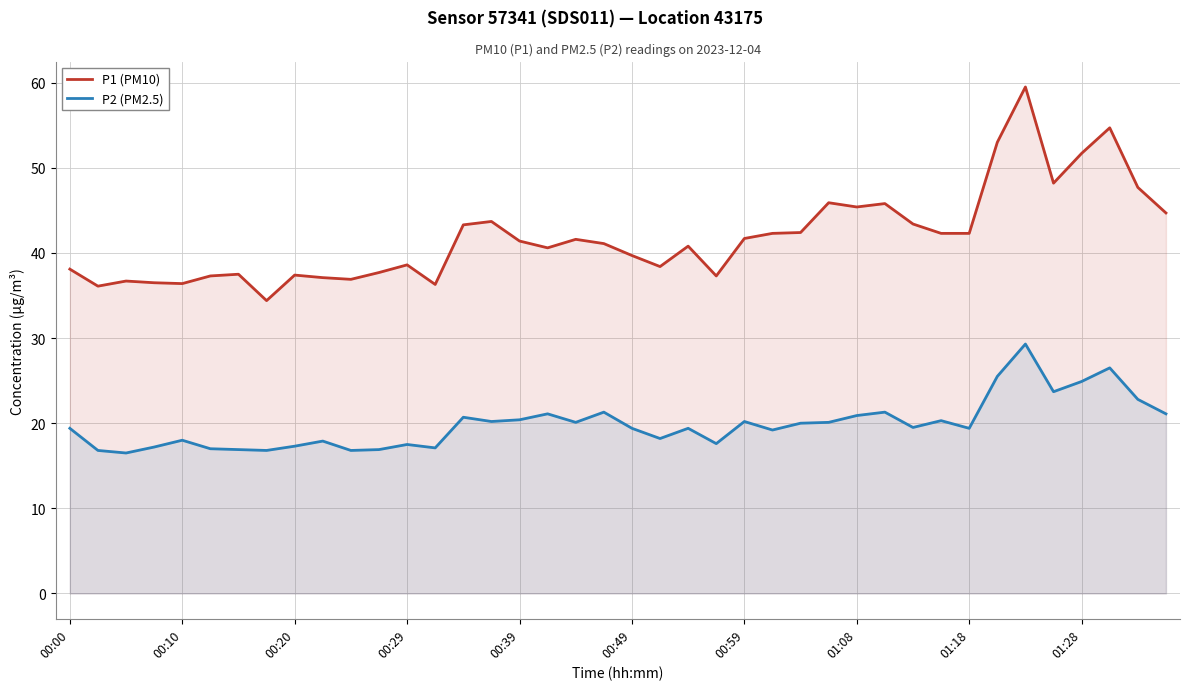

At which label does P1 (PM10) first exceed 41?

14